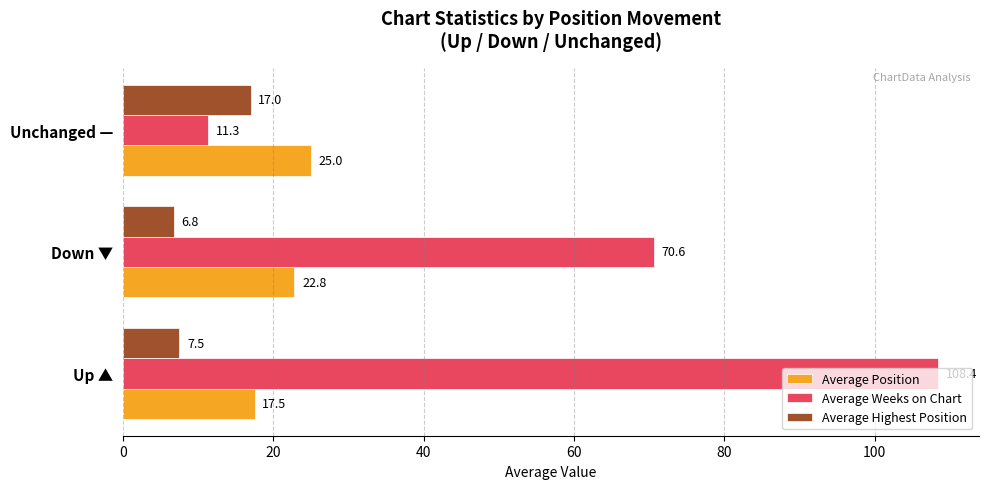

Rank the categories by Average Weeks on Chart value from highest to lowest.

Up ▲, Down ▼, Unchanged —